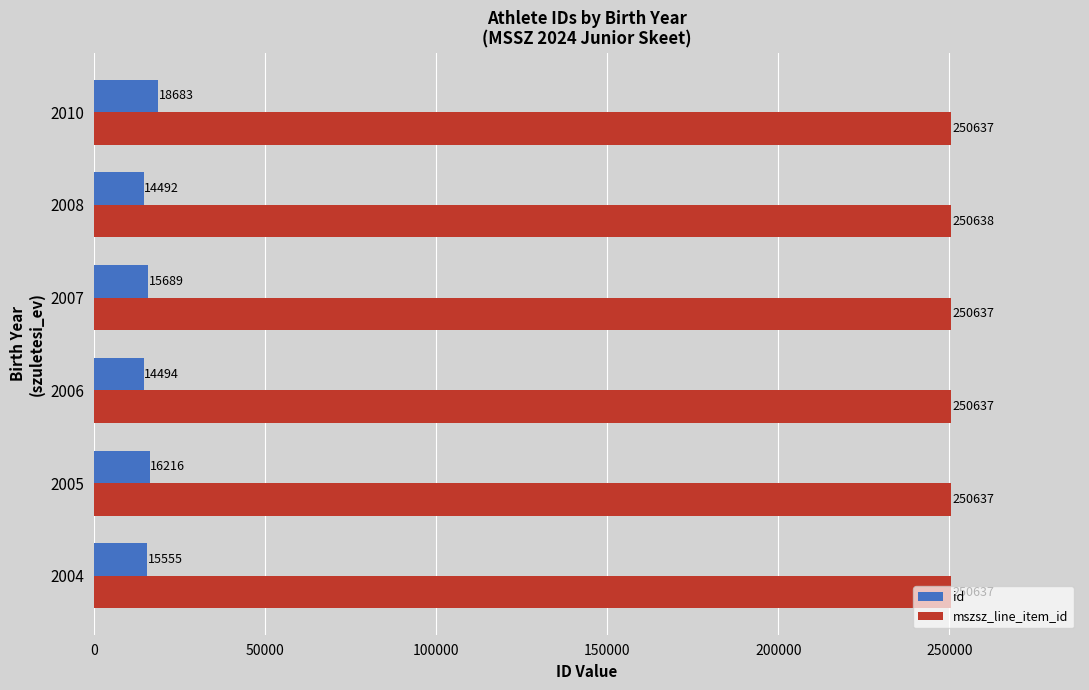

List the series in order of their peak value, highest first.

mszsz_line_item_id, id